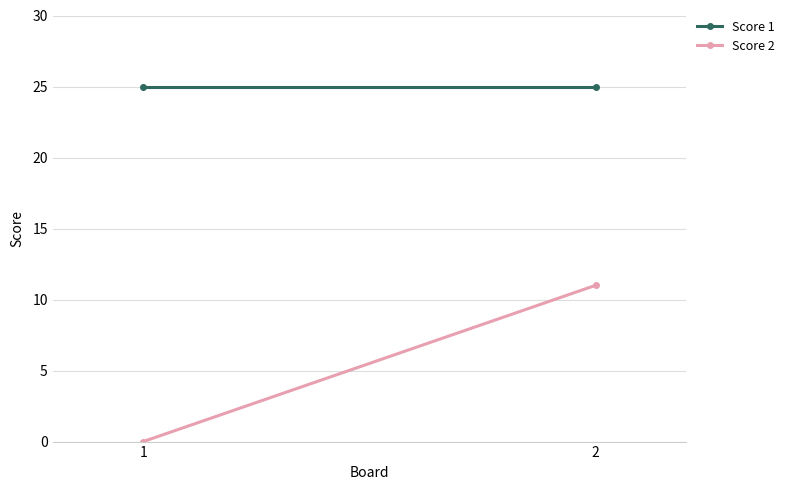

Reading left to right, extract all data points from this chart.

Score 1: 25	25
Score 2: 0	11